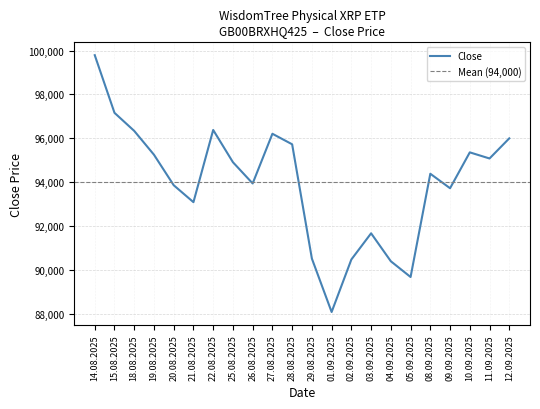

Rank the categories by value from highest to lowest.

14.08.2025, 15.08.2025, 22.08.2025, 18.08.2025, 27.08.2025, 12.09.2025, 28.08.2025, 10.09.2025, 19.08.2025, 11.09.2025, 25.08.2025, 08.09.2025, 26.08.2025, 20.08.2025, 09.09.2025, 21.08.2025, 03.09.2025, 29.08.2025, 02.09.2025, 04.09.2025, 05.09.2025, 01.09.2025